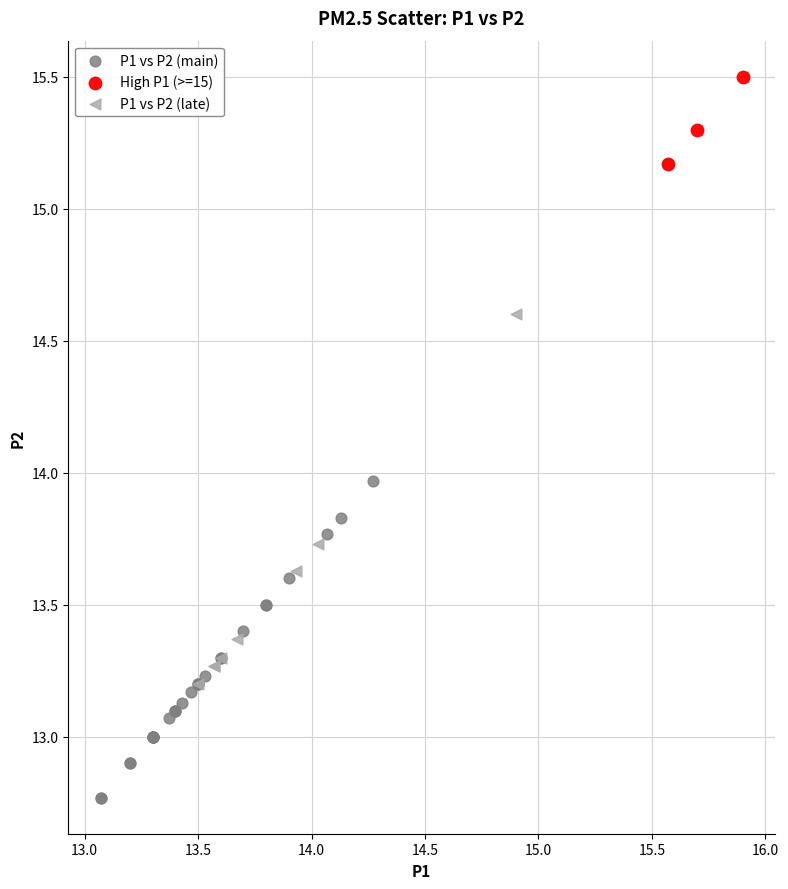

Which series has the widest spread of Y values?

P1 vs P2 (main)